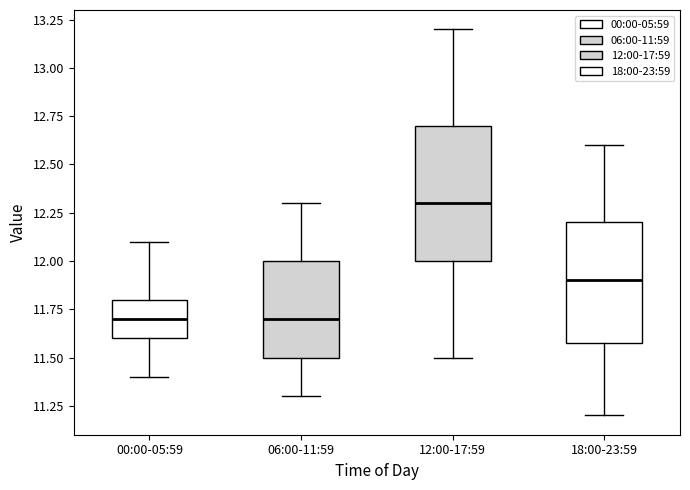

Which box's median line is the highest?

12:00-17:59